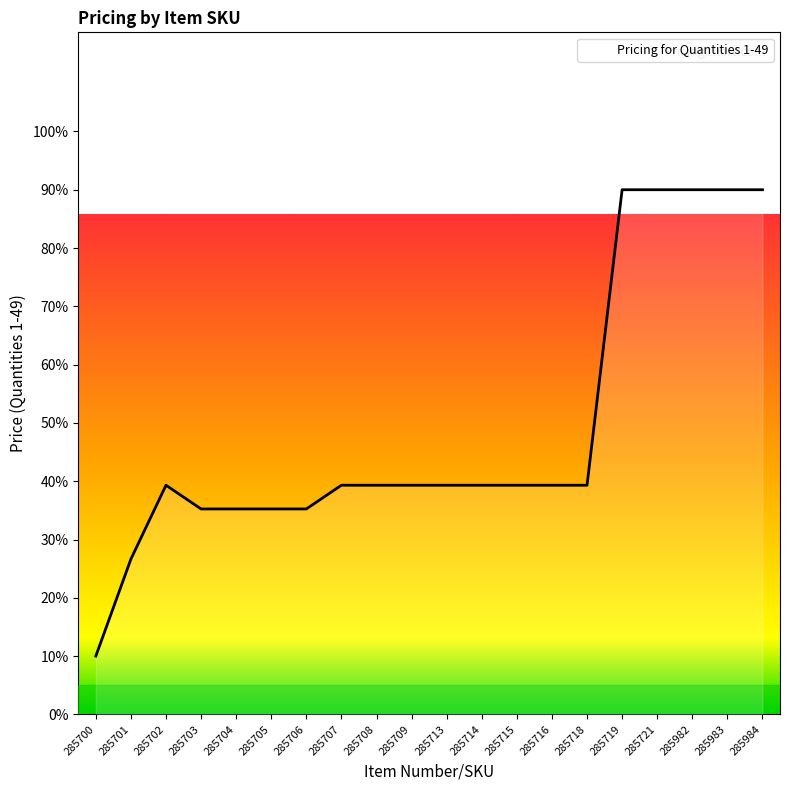

Does the chart display data point markers on the line(s)?

No